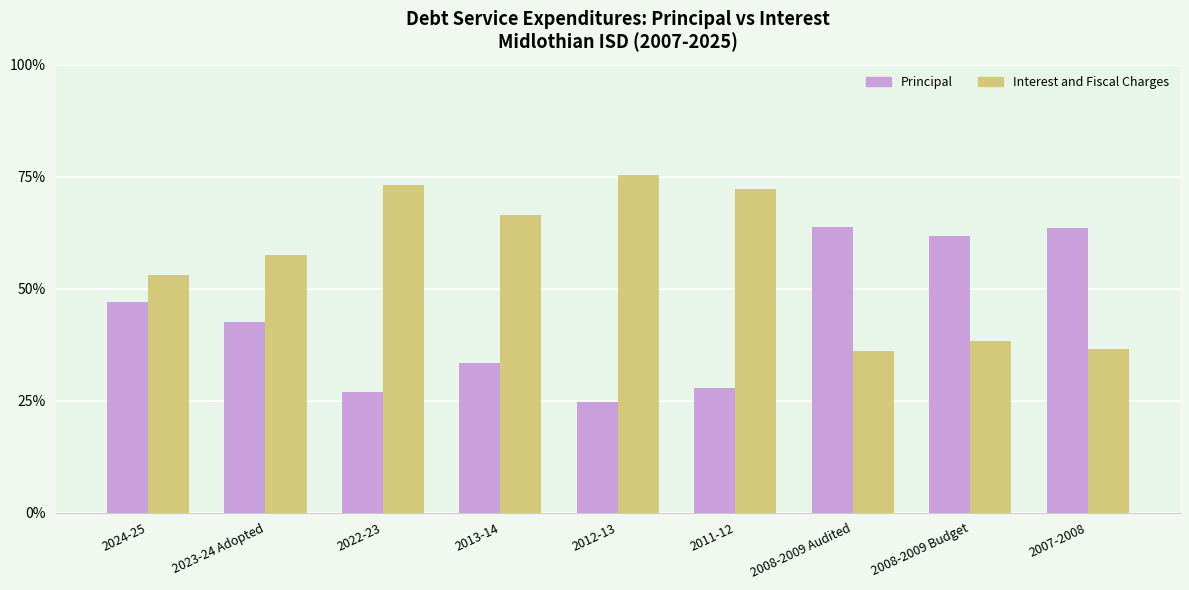

Does the chart contain any negative values?

No